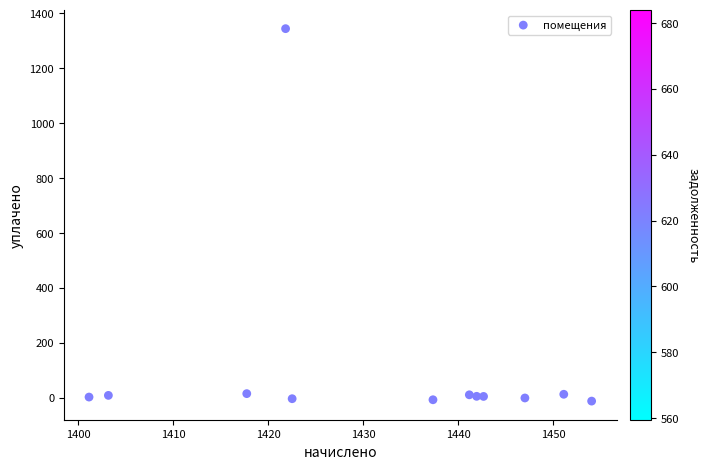

What is the range of X values (max minus min)?

52.9